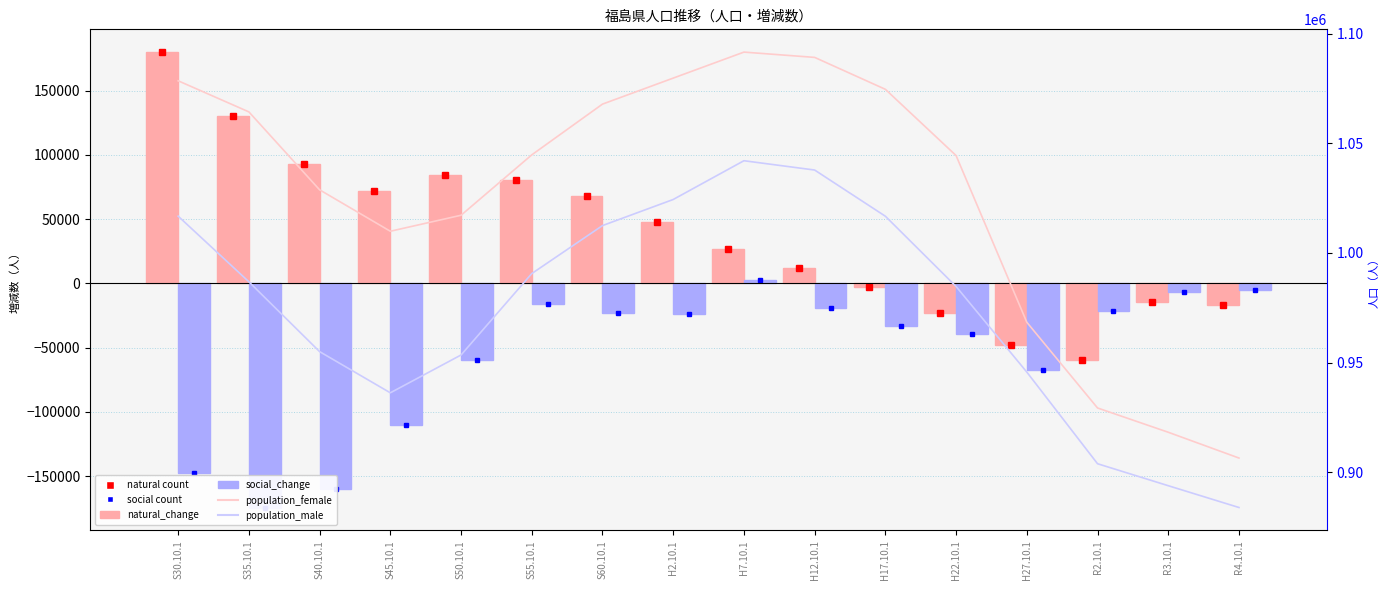

Reading left to right, transcribe all the data shown in this chart.

natural_change: S30.10.1=180058	S35.10.1=130247	S40.10.1=92763	S45.10.1=72093	S50.10.1=84067	S55.10.1=80908	S60.10.1=67740	H2.10.1=47526	H7.10.1=27195	H12.10.1=12414	H17.10.1=-2804	H22.10.1=-22976	H27.10.1=-47937	R2.10.1=-59479	R3.10.1=-14553	R4.10.1=-16560
social_change: S30.10.1=-147215	S35.10.1=-174347	S40.10.1=-160146	S45.10.1=-109770	S50.10.1=-59528	S55.10.1=-16252	S60.10.1=-22708	H2.10.1=-23772	H7.10.1=2339	H12.10.1=-19071	H17.10.1=-32812	H22.10.1=-39279	H27.10.1=-67088	R2.10.1=-21408	R3.10.1=-6541	R4.10.1=-5139
population_female: S30.10.1=1078481	S35.10.1=1064301	S40.10.1=1028766	S45.10.1=1009875	S50.10.1=1017167	S55.10.1=1044697	S60.10.1=1067848	H2.10.1=1079704	H7.10.1=1091562	H12.10.1=1089148	H17.10.1=1074595	H22.10.1=1044382	H27.10.1=968379	R2.10.1=929288	R3.10.1=918216	R4.10.1=906458
population_male: S30.10.1=1016756	S35.10.1=986836	S40.10.1=954988	S45.10.1=936202	S50.10.1=953449	S55.10.1=990575	S60.10.1=1012456	H2.10.1=1024354	H7.10.1=1042030	H12.10.1=1037787	H17.10.1=1016724	H22.10.1=984682	H27.10.1=945660	R2.10.1=903864	R3.10.1=893842	R4.10.1=883901